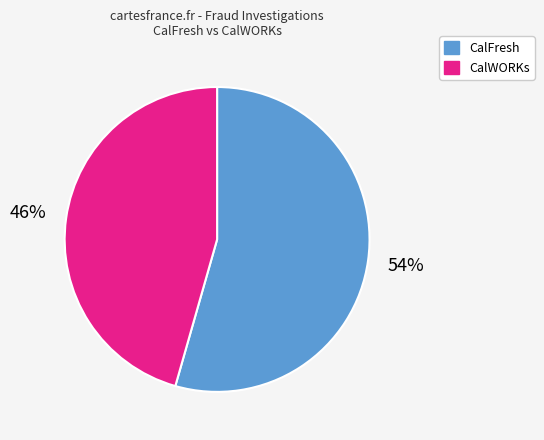

Rank the categories by value from highest to lowest.

CalFresh, CalWORKs